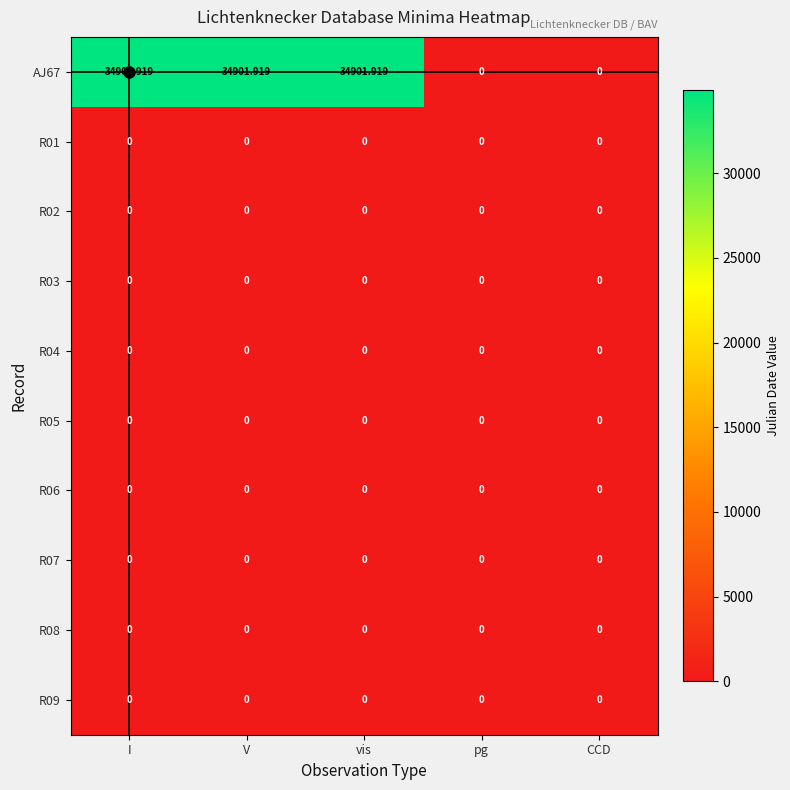

How many distinct data groups are displayed?

10